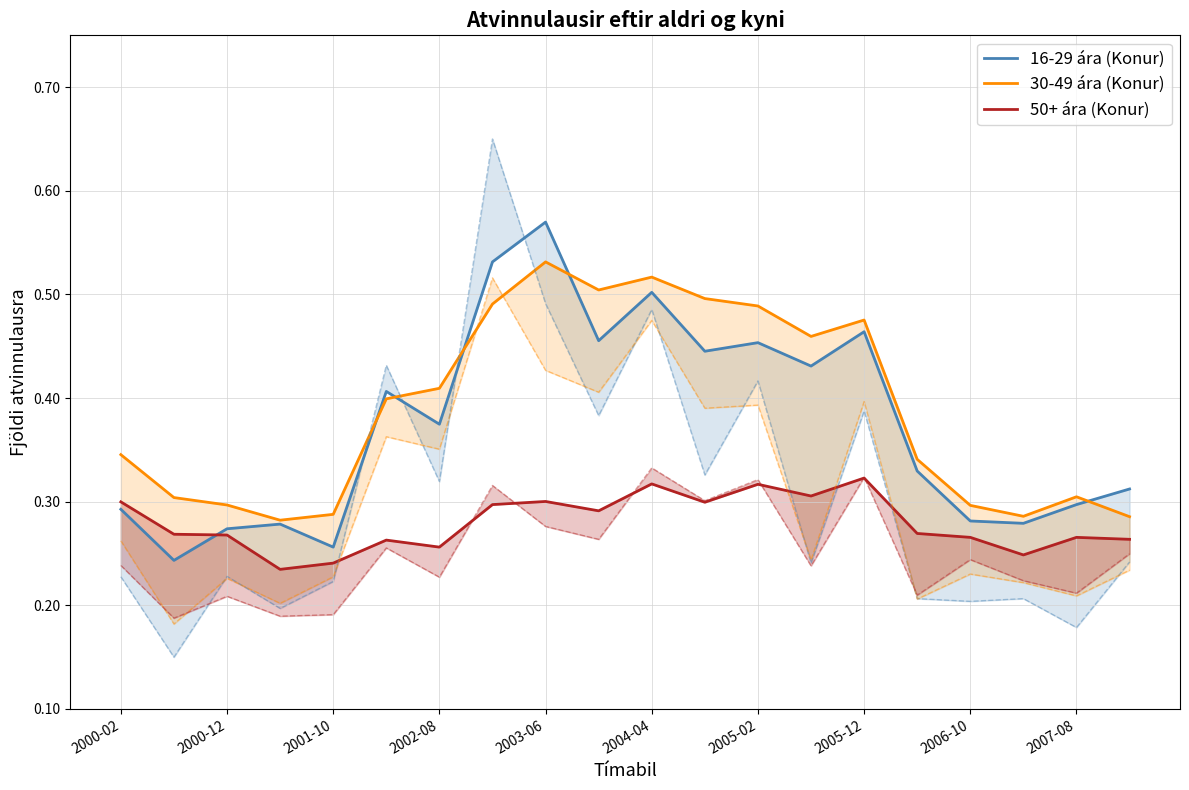

True or false: 30-49 ára (Konur) and 50+ ára (Konur) cross at least once.

False